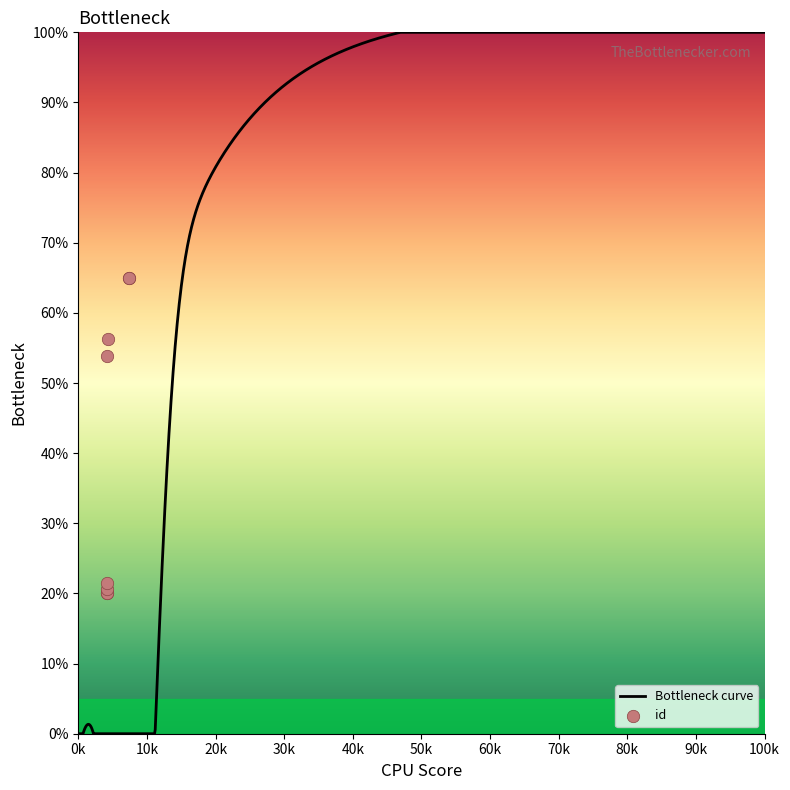

What is the change in value from 4167 to 4353?

+36.3